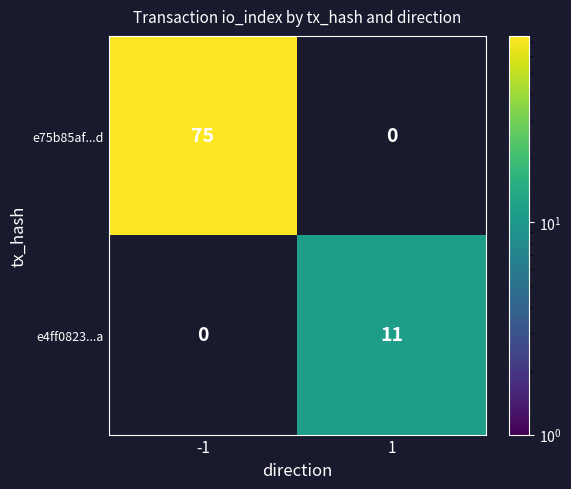

Is the value of e4ff0823...a at 1 greater than the value of e75b85af...d at -1?

No